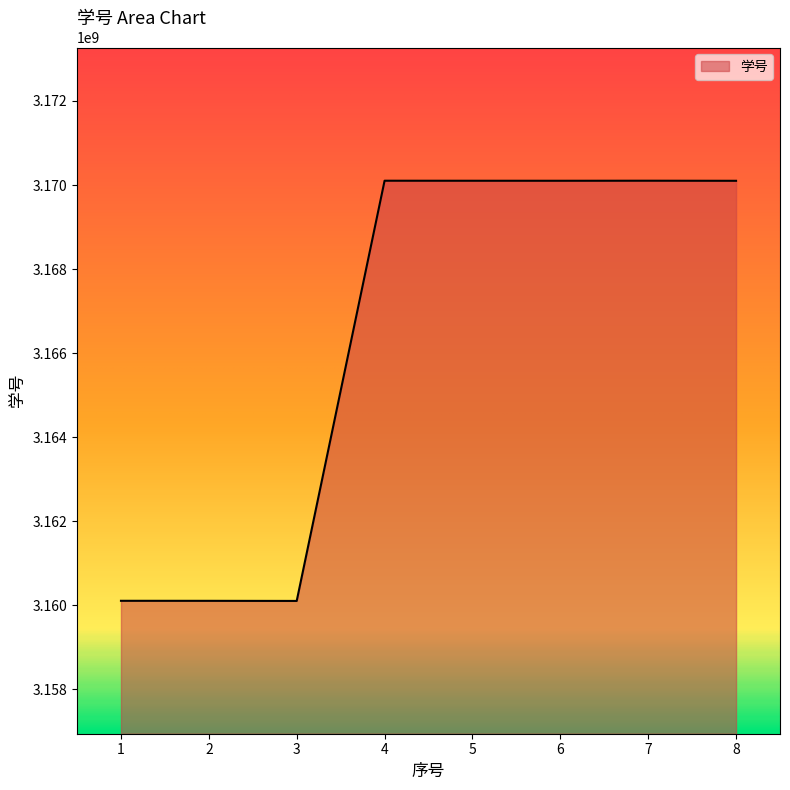

How many distinct data groups are displayed?

1